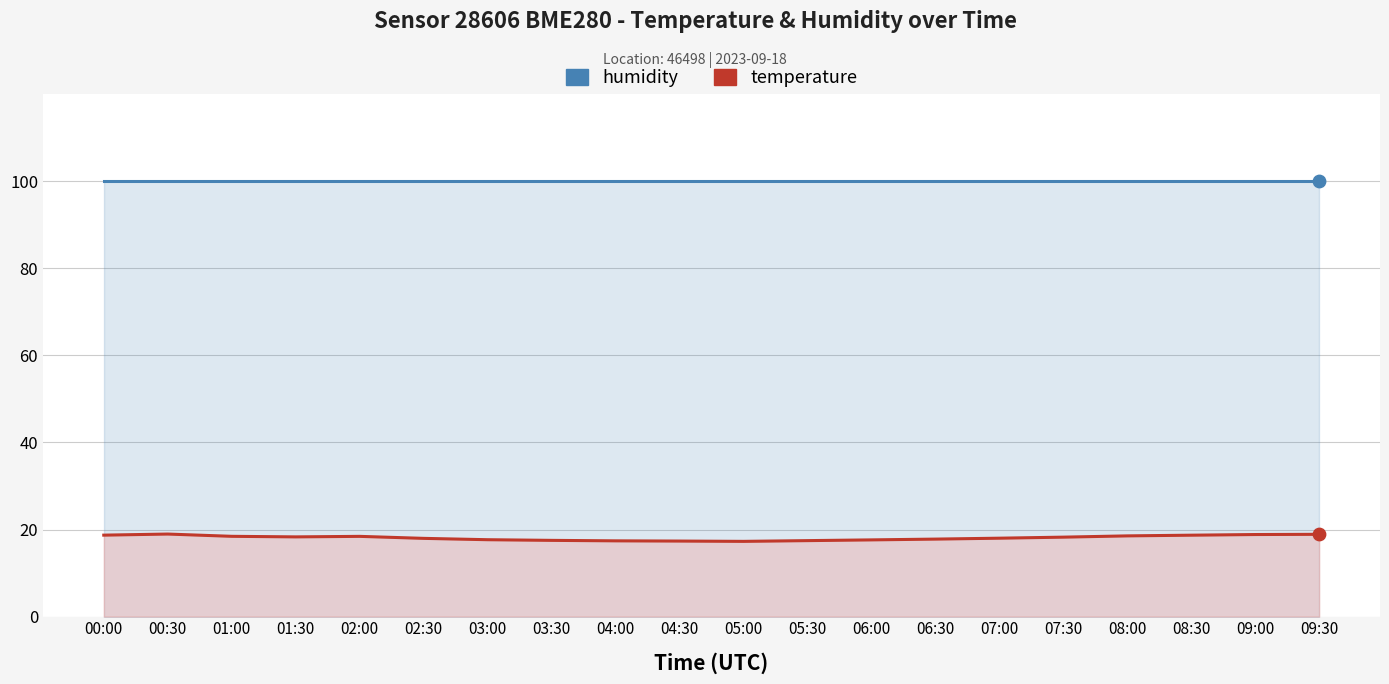

Which series has the widest spread of Y values?

temperature